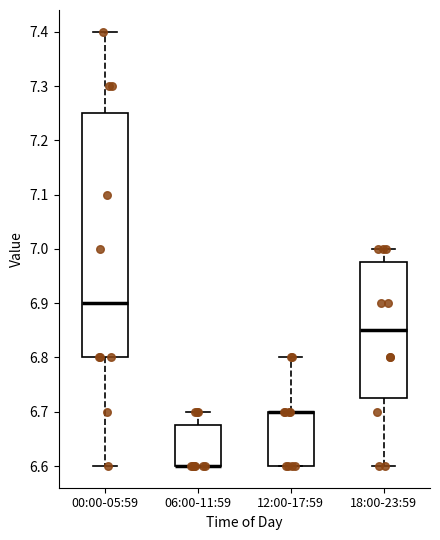

Reading left to right, transcribe this box plot: for each box, give where its median line is, the range the box spans, and where its two whiskers end, as read against the y-axis. The values are not printed on the chart, so give them approximately, as read against the axis.

00:00-05:59: median 6.90, box 6.80 to 7.25, whiskers 6.60 to 7.40
06:00-11:59: median 6.60 (drawn on the box's lower edge), box 6.60 to 6.68, whiskers 6.60 to 6.70
12:00-17:59: median 6.70 (drawn on the box's upper edge), box 6.60 to 6.70, whiskers 6.60 to 6.80
18:00-23:59: median 6.85, box 6.73 to 6.98, whiskers 6.60 to 7.00